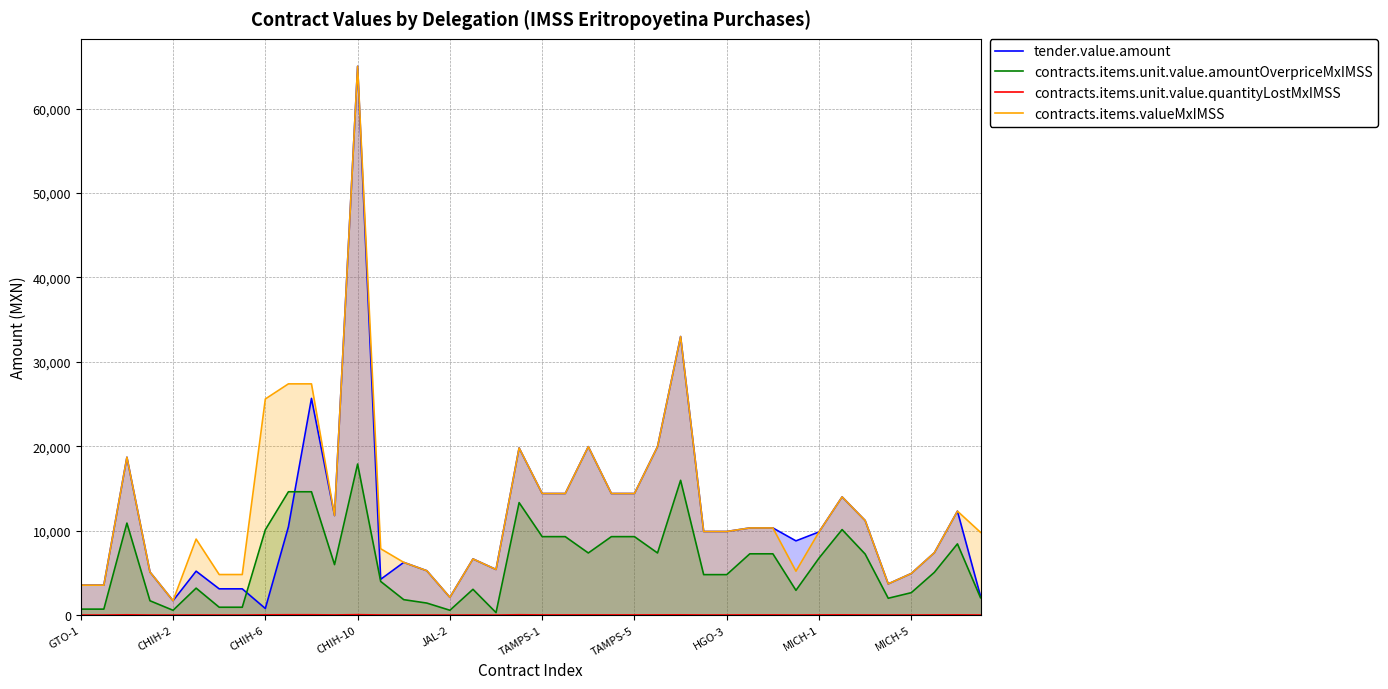

In contracts.items.unit.value.amountOverpriceMxIMSS, how many points are lower than both neighbors (excluding endpoints)?

8